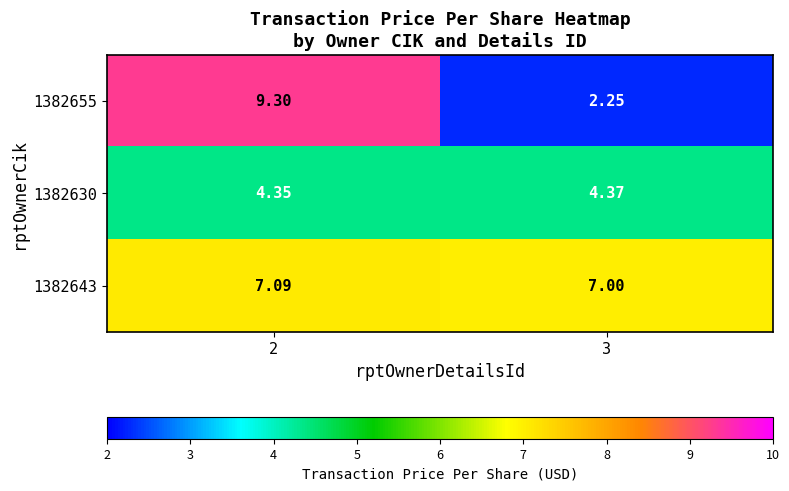

Is the value of 1382655 at 2 greater than the value of 1382630 at 3?

Yes